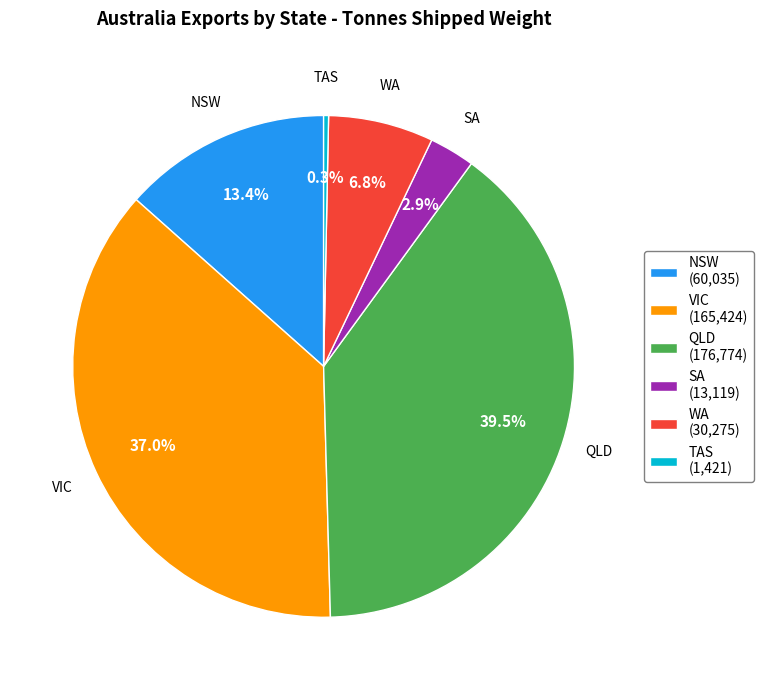

Combined, what portion of the pie is WA and TAS?

7.1%